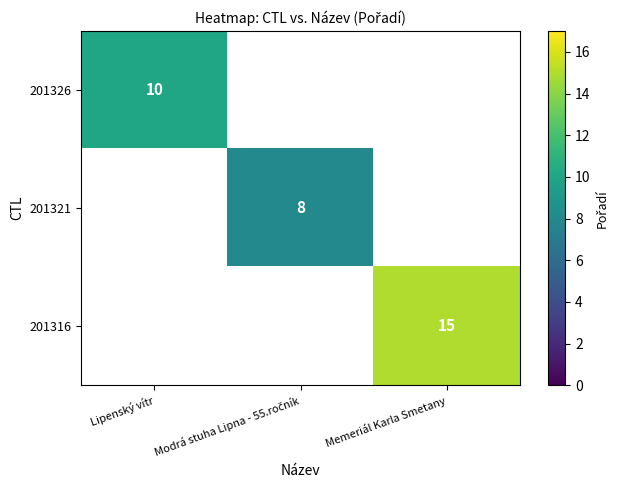

True or false: 201326 has a value of 5 at Lipenský vítr.

False